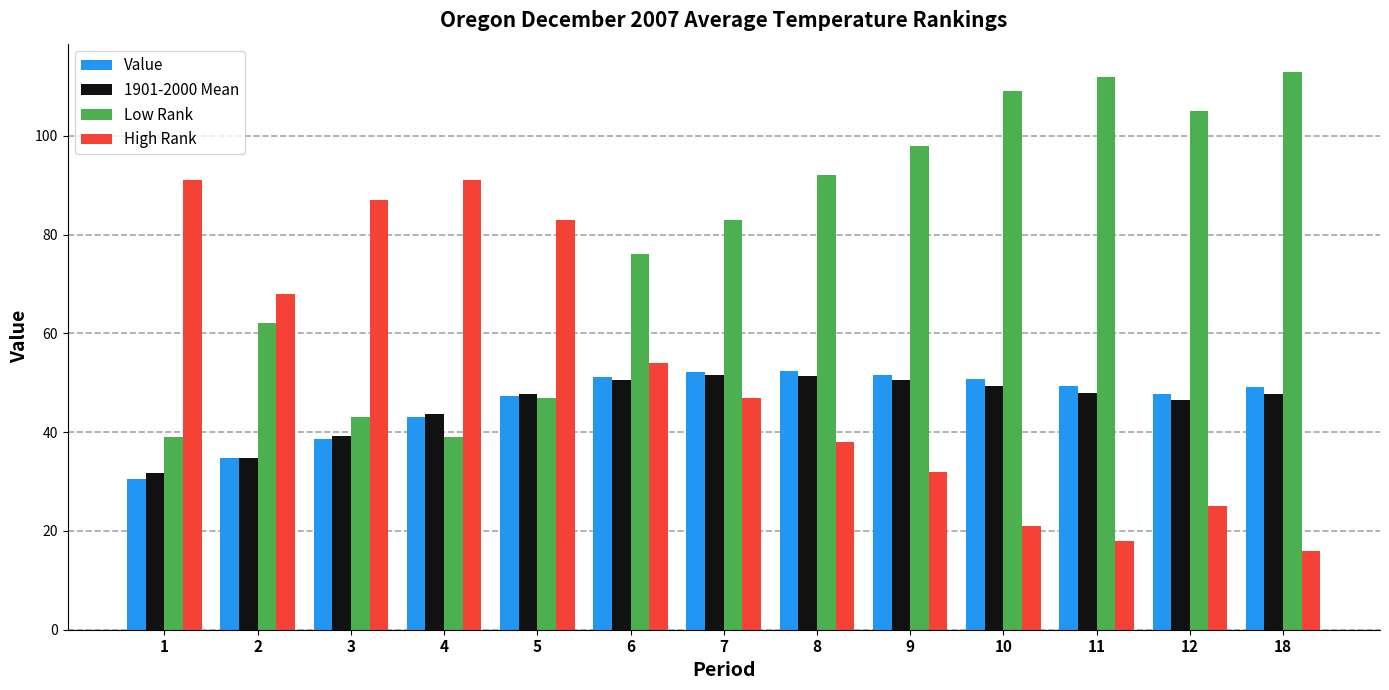

How many bars are there in total?

52